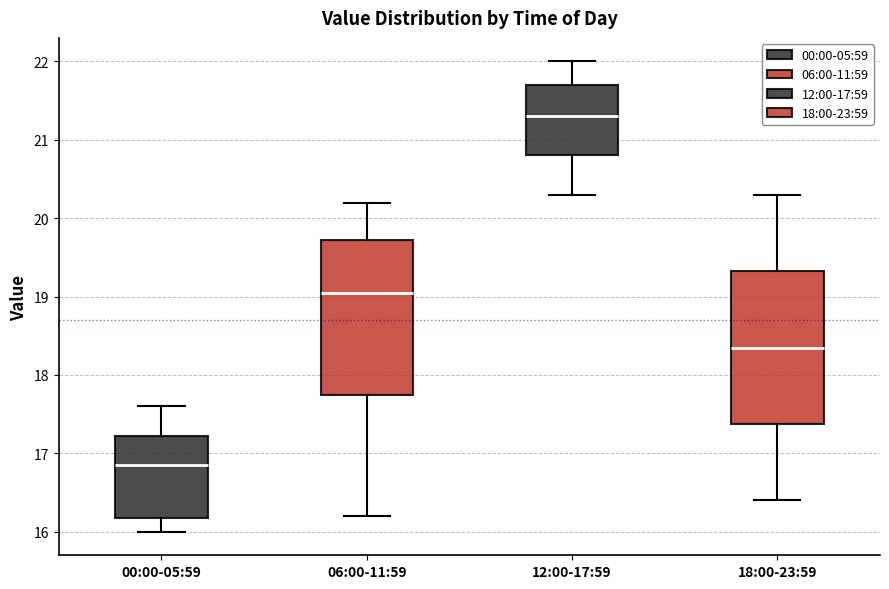

Where does the upper whisker of the box for 18:00-23:59 end on the y-axis? The values are not printed on the chart, so give them approximately, as read against the axis.

20.3